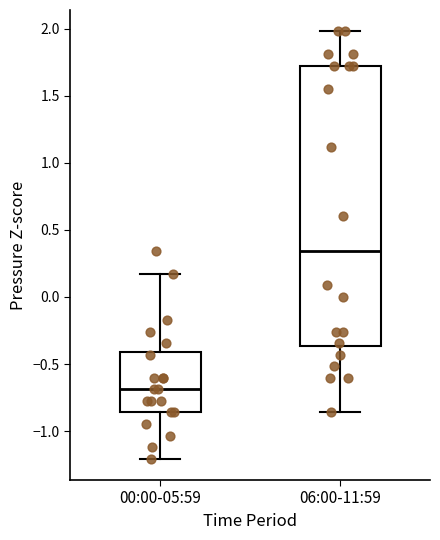

Which box is the tallest, from its lower edge to its upper edge?

06:00-11:59